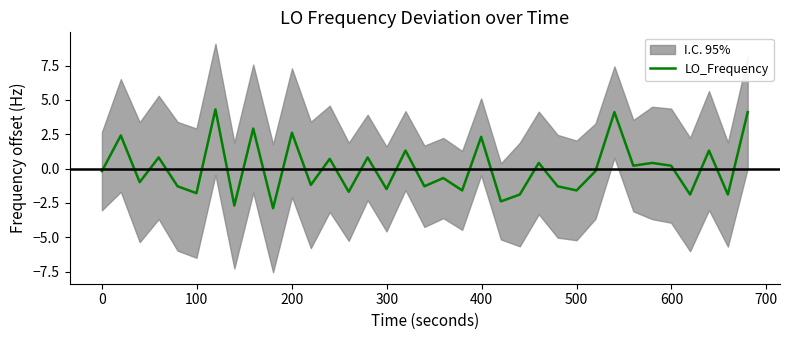

What is the maximum value for LO_Frequency?

4.3